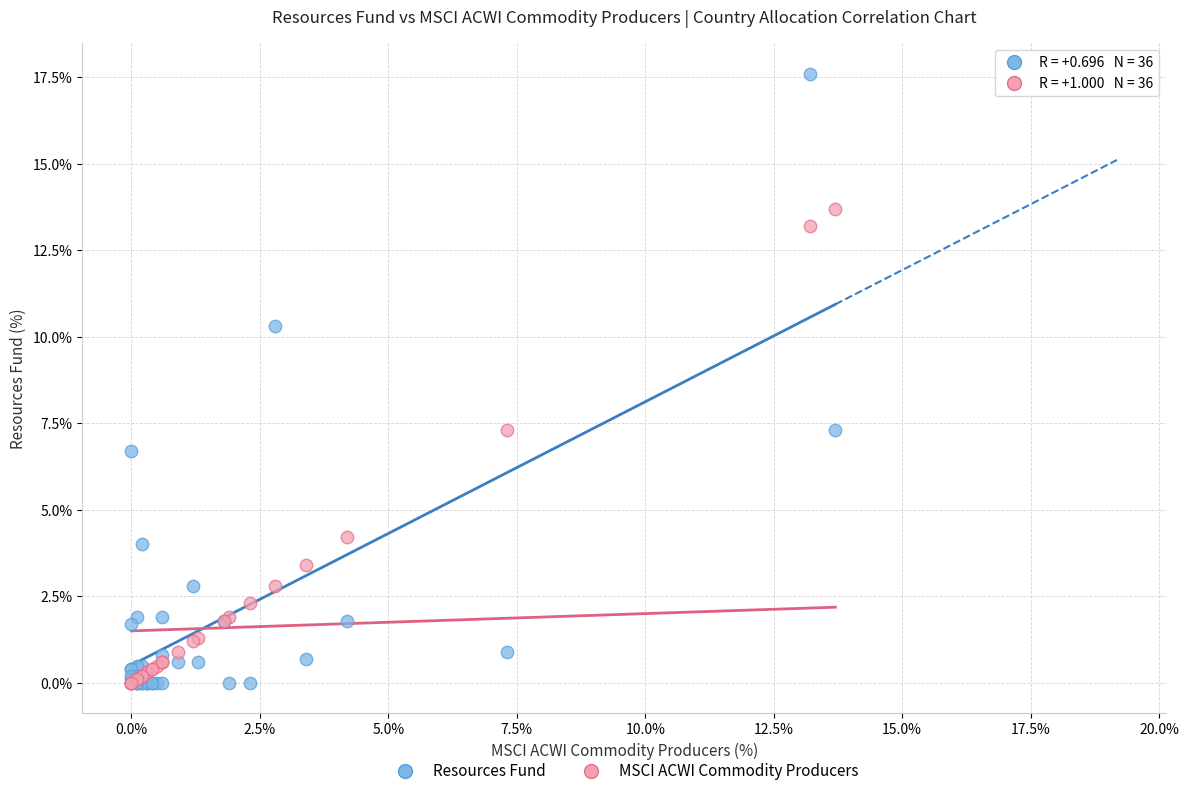

Which series contains the highest Y value?

Resources Fund